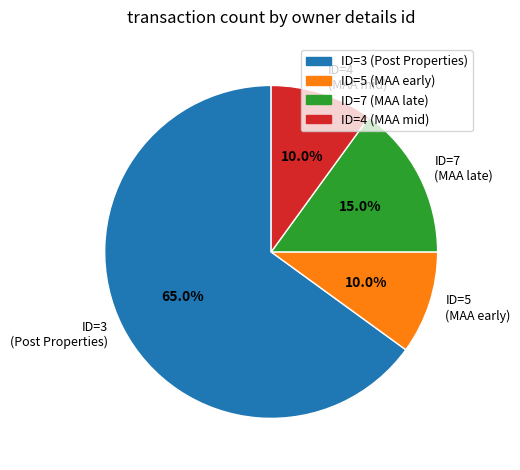

Is ID=3 (Post Properties) the majority of the pie?

Yes